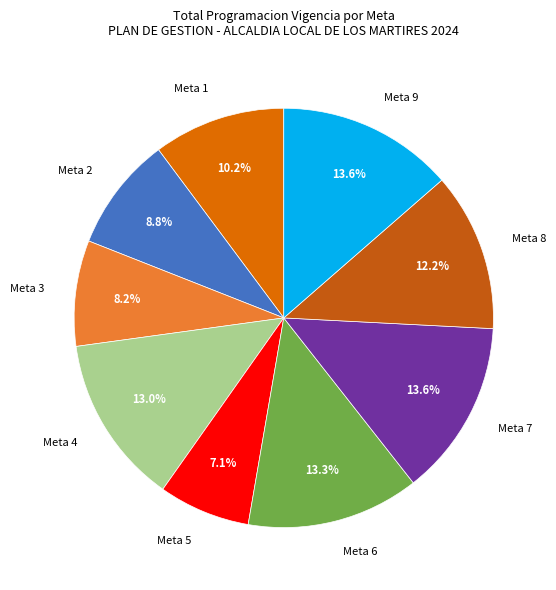

To the nearest percent, what is the combined percentage of Meta 7 and Meta 9?

27%